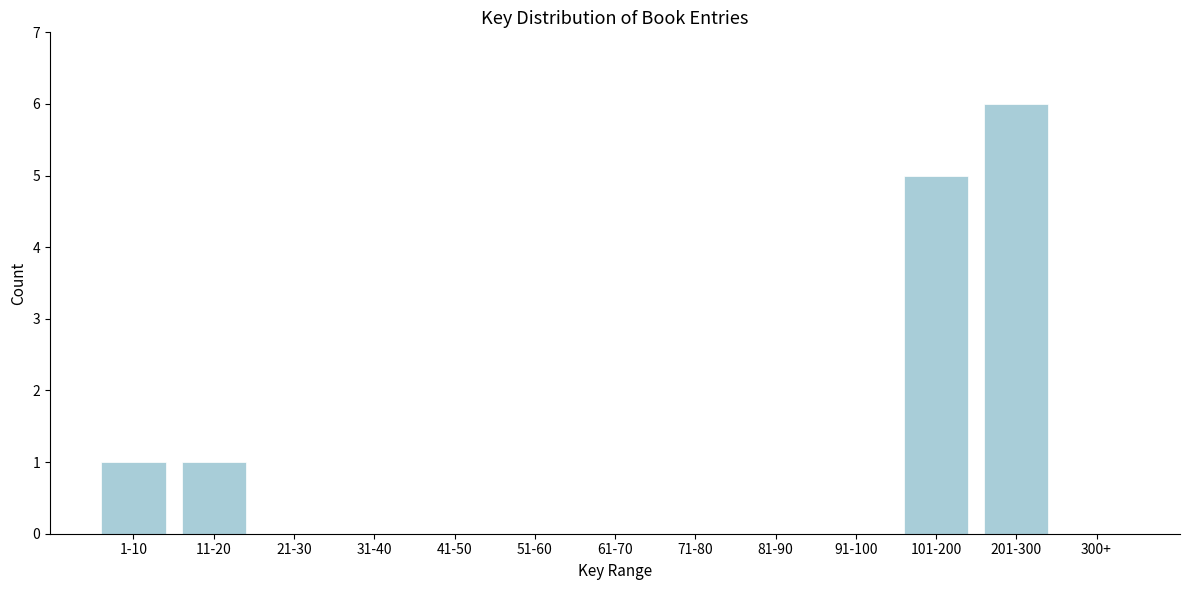

Reading left to right, what are all the values shown in this chart?

1-10=1	11-20=1	21-30=0	31-40=0	41-50=0	51-60=0	61-70=0	71-80=0	81-90=0	91-100=0	101-200=5	201-300=6	300+=0